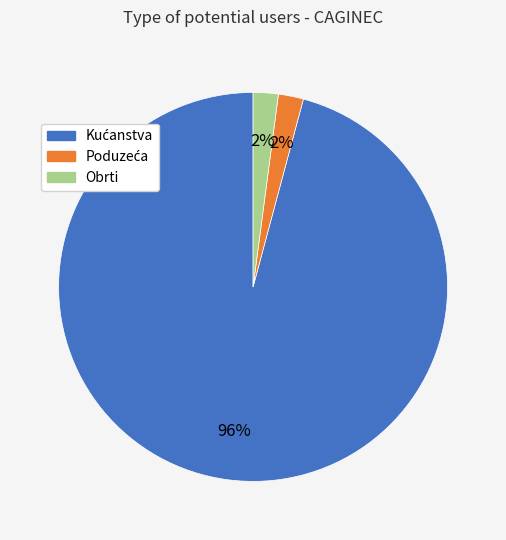

Is there a majority slice in this chart?

Yes